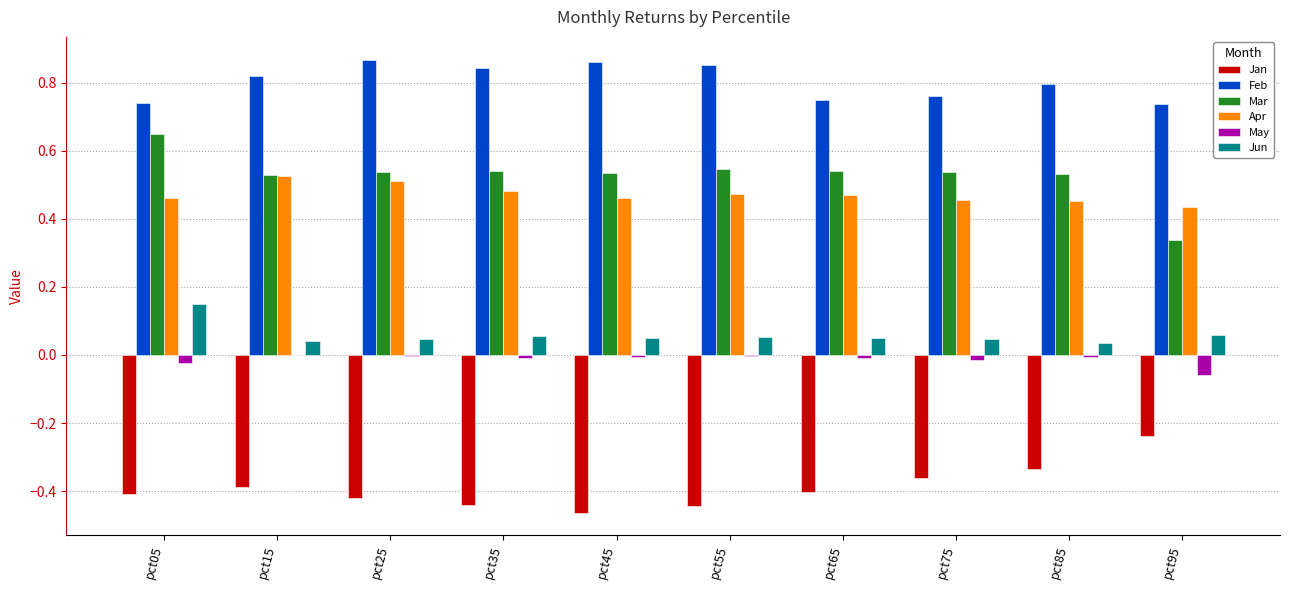

What is the spread (max minus min) of values at pct25?

1.3